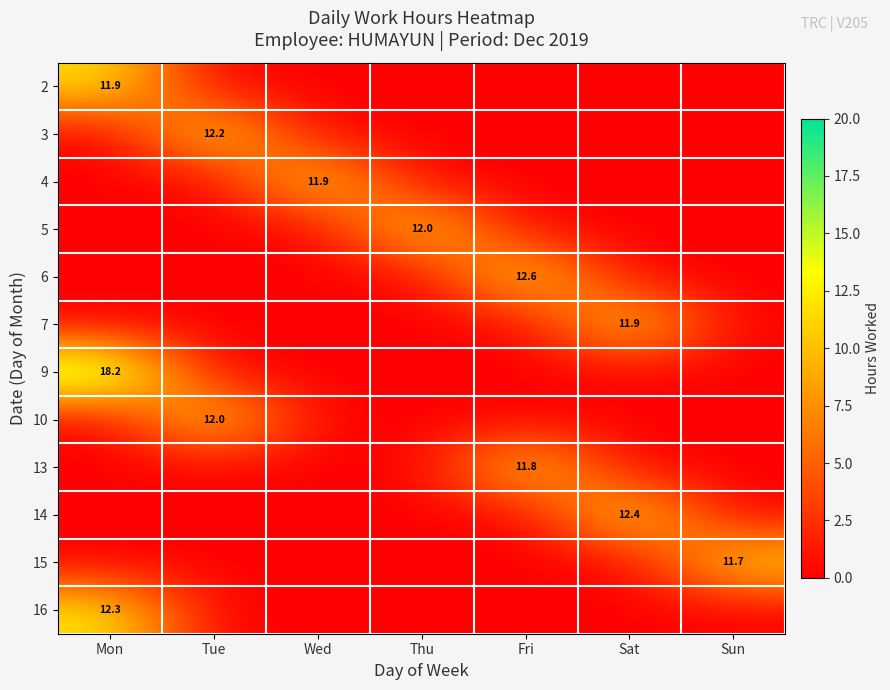

The 15 series shows 11.7 at Sun. True or false?

True